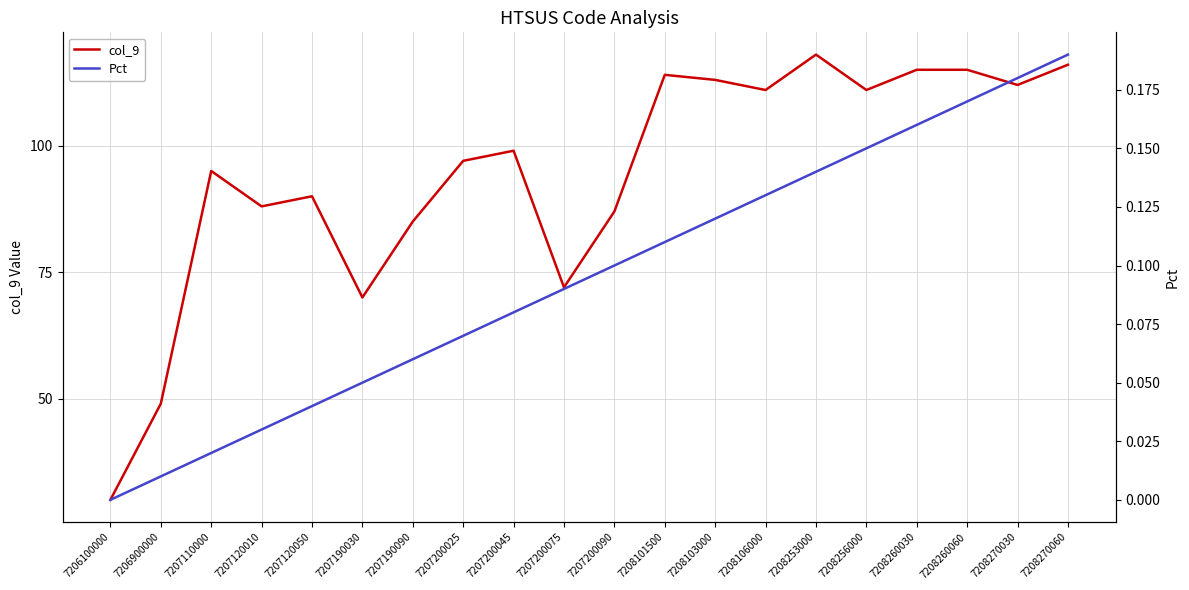

True or false: col_9 and Pct cross at least once.

False